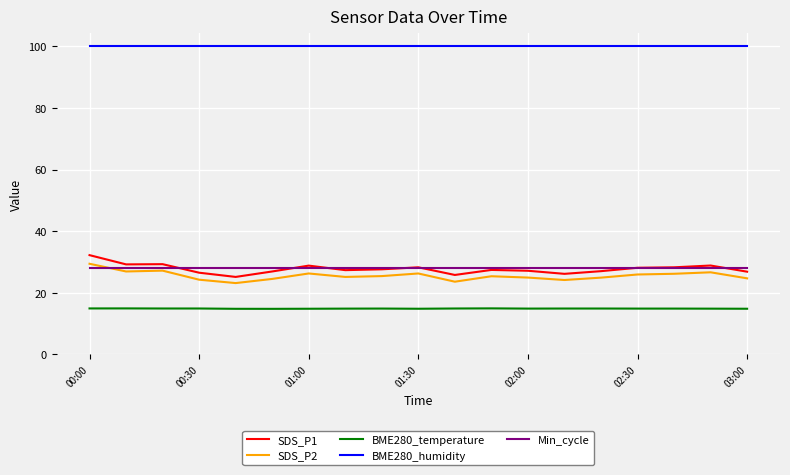

After their last crossing, which series has the higher values: SDS_P2 or Min_cycle?

Min_cycle